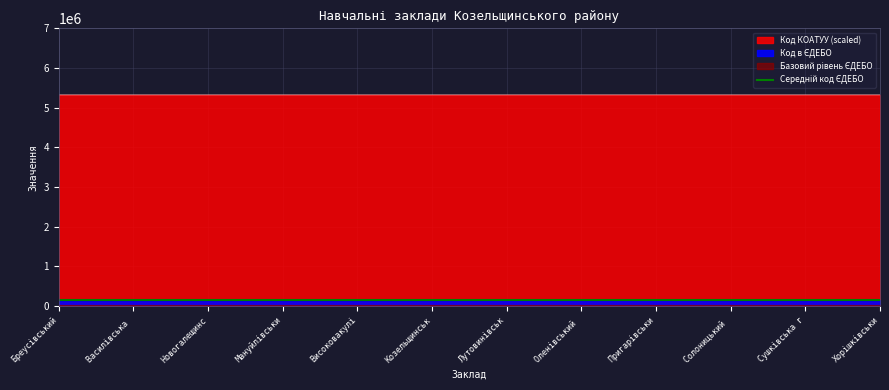

True or false: Код КОАТУУ and Код в ЄДЕБО cross at least once.

False